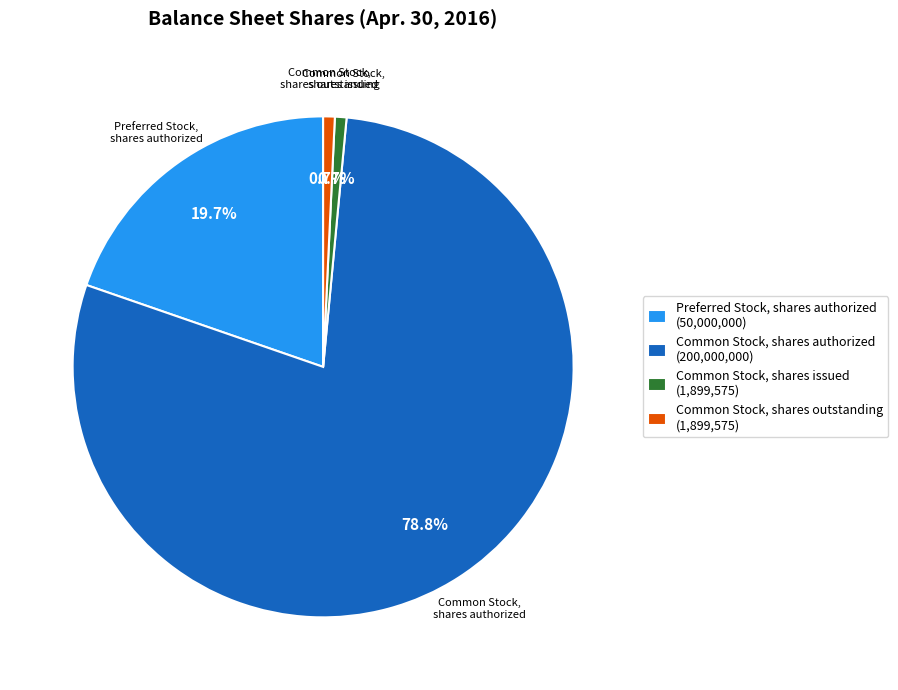

Which slice is the largest?

Common Stock, shares authorized (200,000,000)